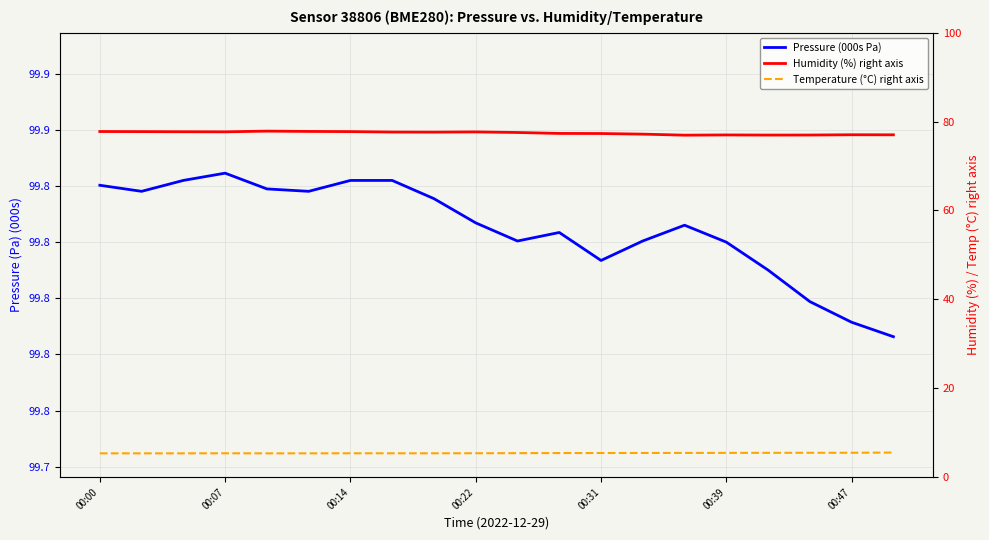

Where is the first local maximum for Temperature (°C) right axis?

00:07